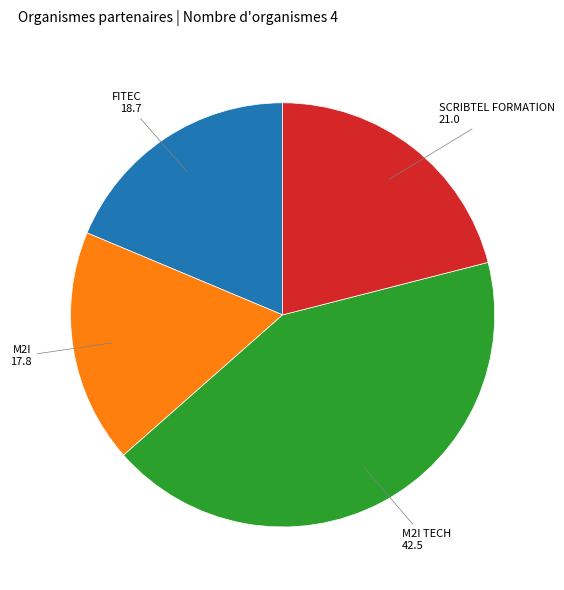

Approximately how many times larger is the value at M2I compared to SCRIBTEL FORMATION?

0.8